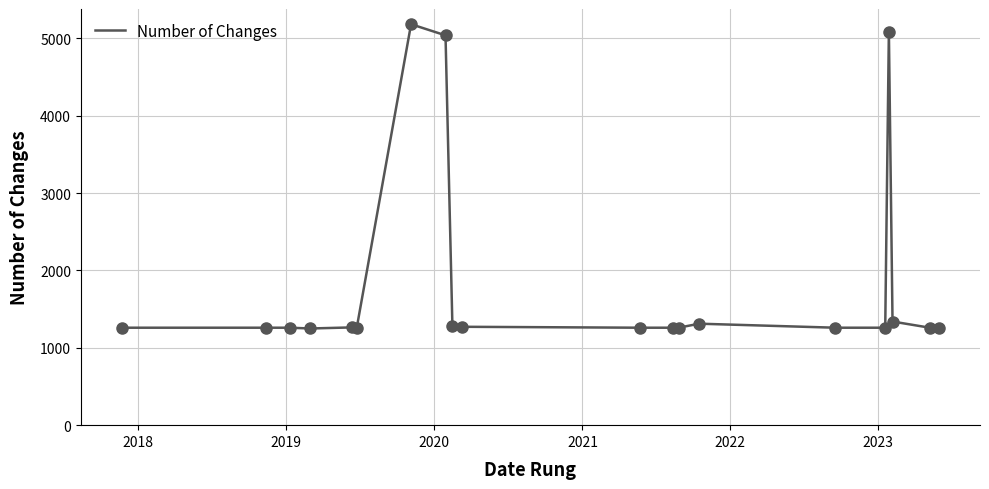

What is the minimum value shown in the chart?

1250